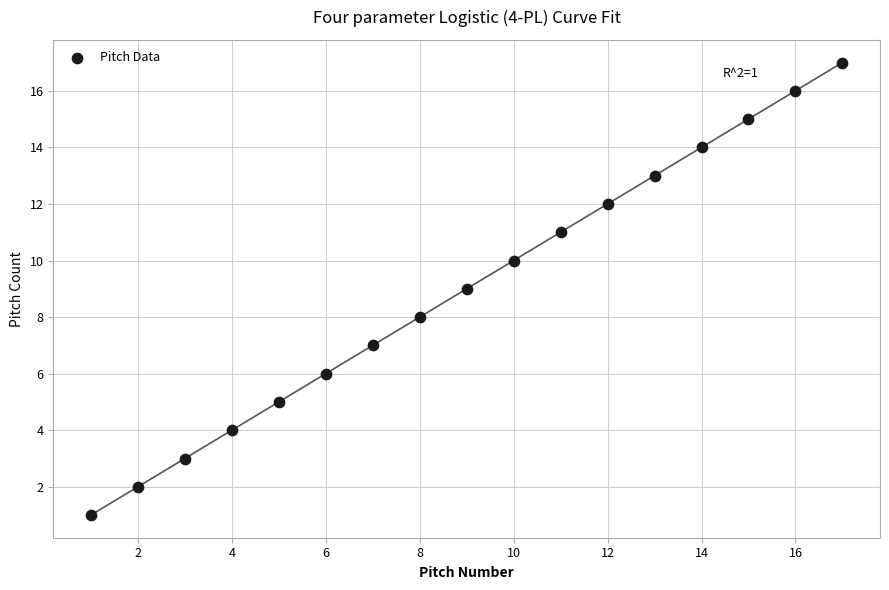

What is the range of Y values (max minus min)?

16